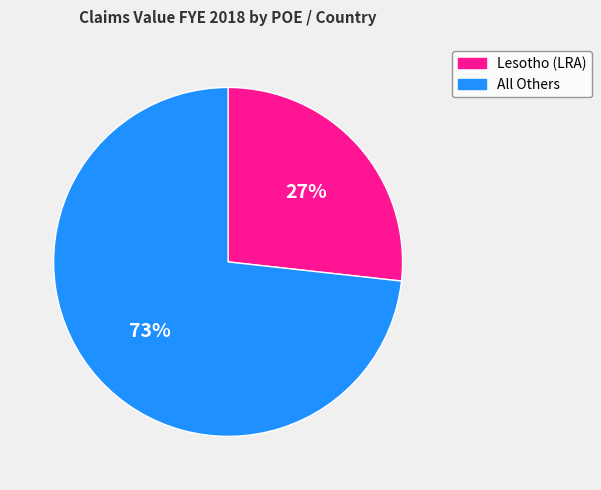

To the nearest percent, what portion does Lesotho (LRA) represent?

27%